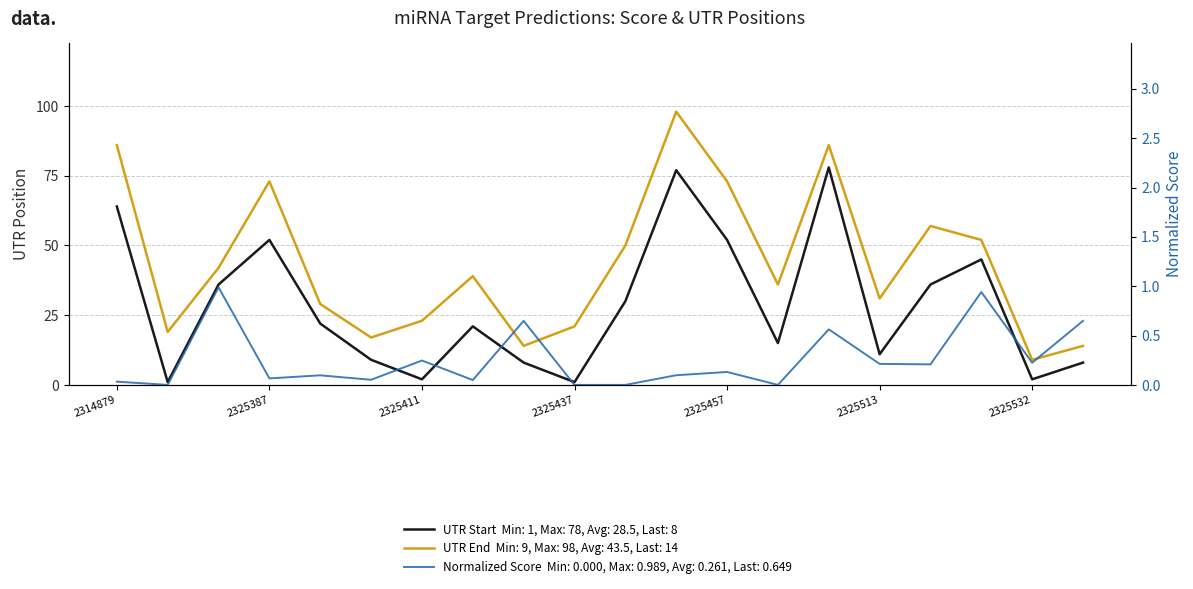

Reading left to right, transcribe all the data shown in this chart.

Normalized Score: 0.0	0.0	1.0	0.1	0.1	0.1	0.2	0.0	0.6	0.0	0.0	0.1	0.1	0.0	0.6	0.2	0.2	0.9	0.2	0.6
UTR Start: 64.0	1.0	36.0	52.0	22.0	9.0	2.0	21.0	8.0	1.0	30.0	77.0	52.0	15.0	78.0	11.0	36.0	45.0	2.0	8.0
UTR End: 86.0	19.0	42.0	73.0	29.0	17.0	23.0	39.0	14.0	21.0	50.0	98.0	73.0	36.0	86.0	31.0	57.0	52.0	9.0	14.0